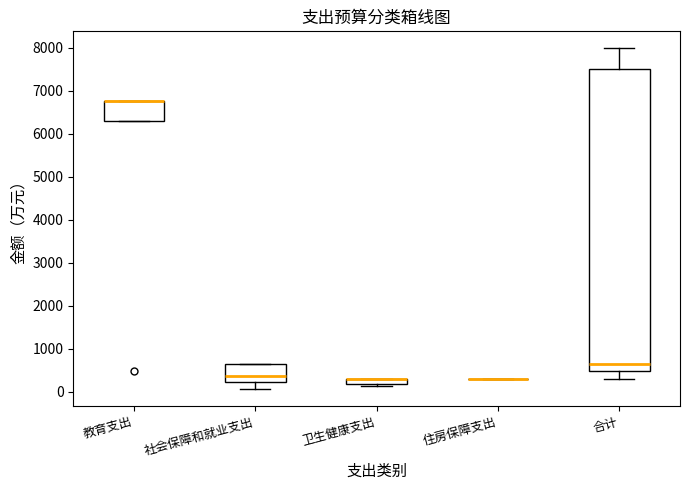

Where is the upper edge of the box for 教育支出 on the y-axis? The values are not printed on the chart, so give them approximately, as read against the axis.

6800